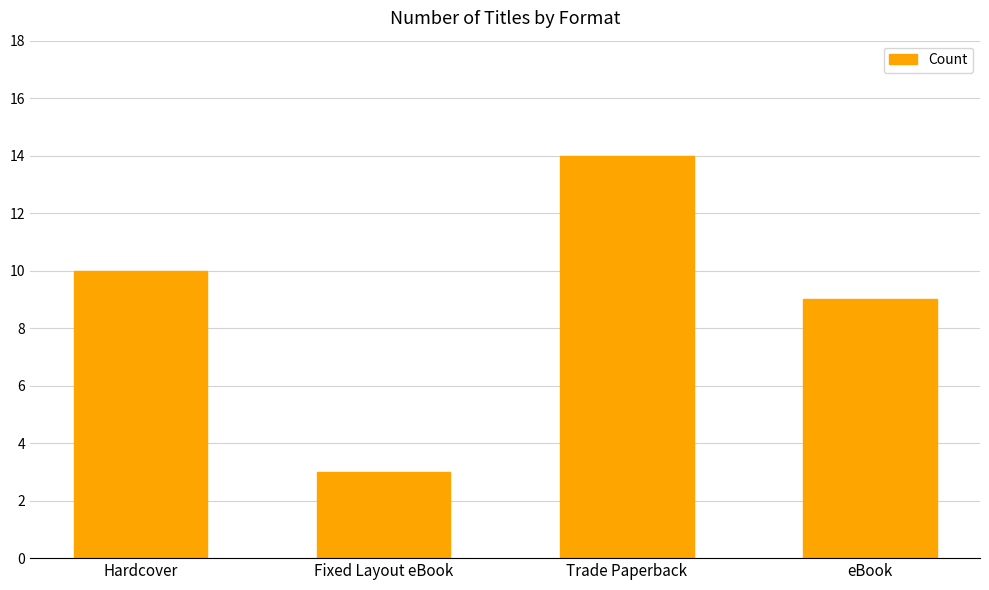

List the labels in order of value, largest first.

Trade Paperback, Hardcover, eBook, Fixed Layout eBook